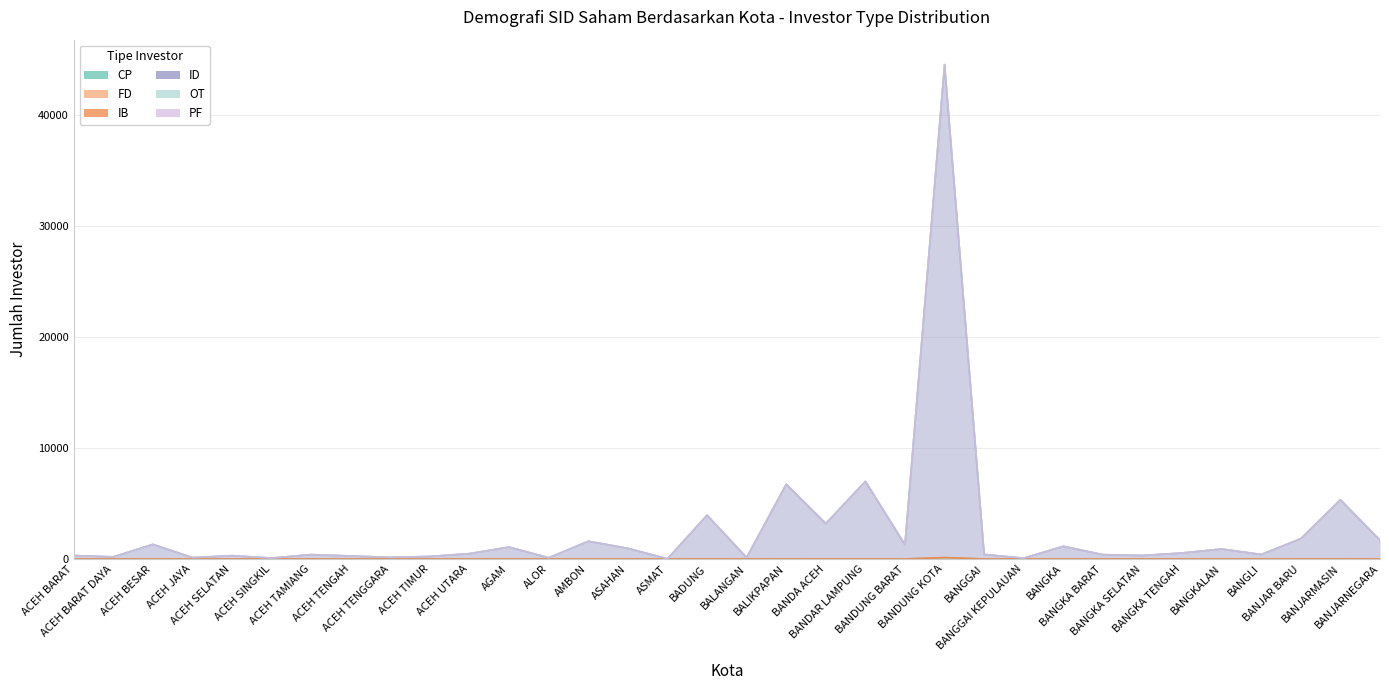

True or false: PF and ID intersect in this chart.

False